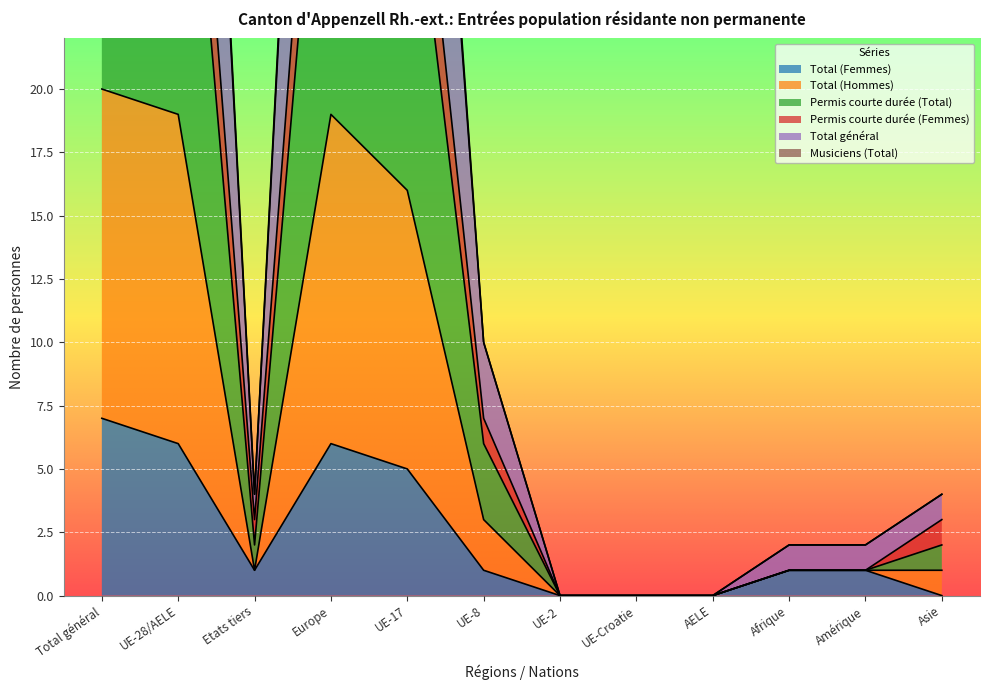

The value of Total (Femmes) at Etats tiers is 0. True or false?

False